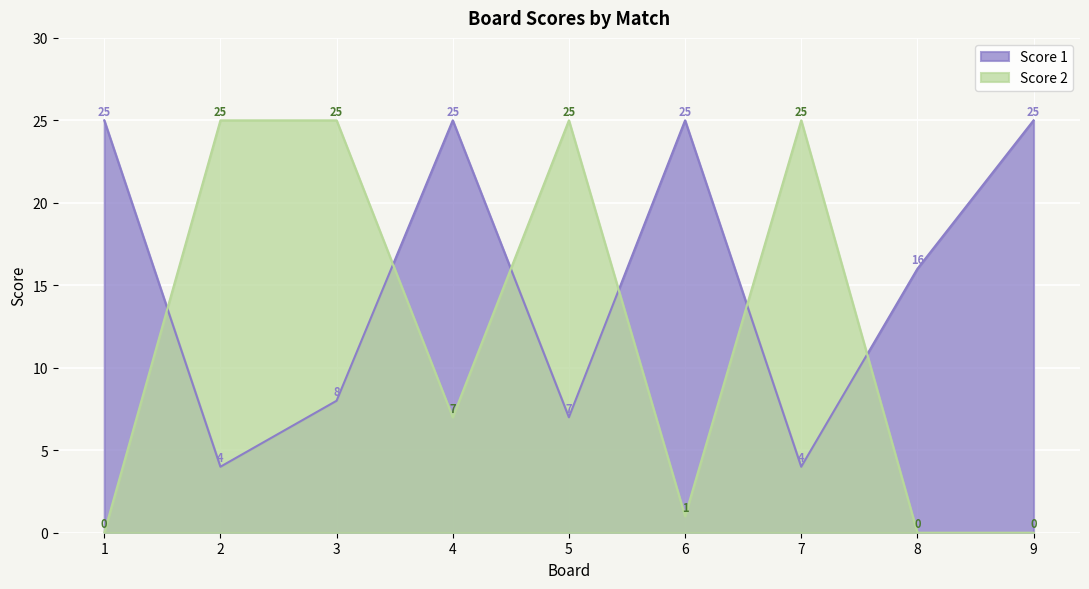

Reading right to left, transcribe all the data shown in this chart.

Score 1: 25	16	4	25	7	25	8	4	25
Score 2: 0	0	25	1	25	7	25	25	0